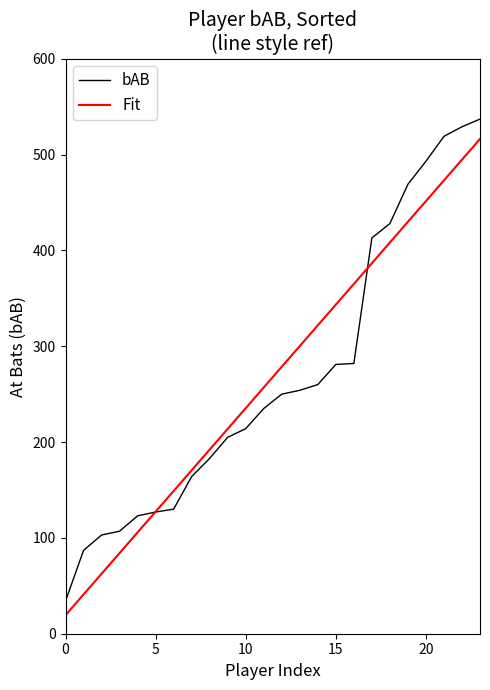

What is the maximum value for Fit?

516.2